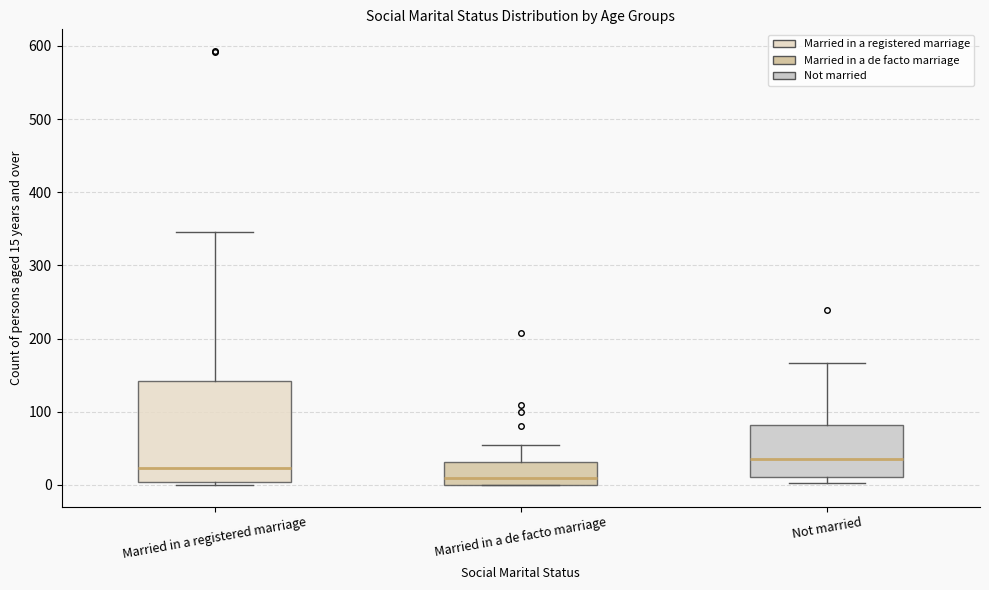

Reading left to right, transcribe this box plot: for each box, give where its median line is, the range the box spans, and where its two whiskers end, as read against the y-axis. The values are not printed on the chart, so give them approximately, as read against the axis.

Married in a registered marriage: median 20, box 0 to 140, whiskers 0 (just below the box's lower edge) to 350
Married in a de facto marriage: median 10, box 0 to 30, whiskers 0 to 50
Not married: median 40, box 10 to 80, whiskers 0 to 170